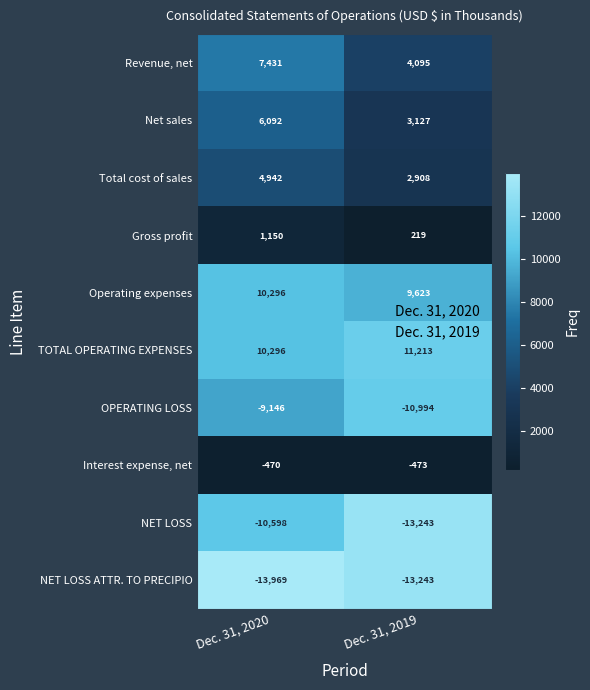

Which series has the largest range (max minus min)?

Revenue, net